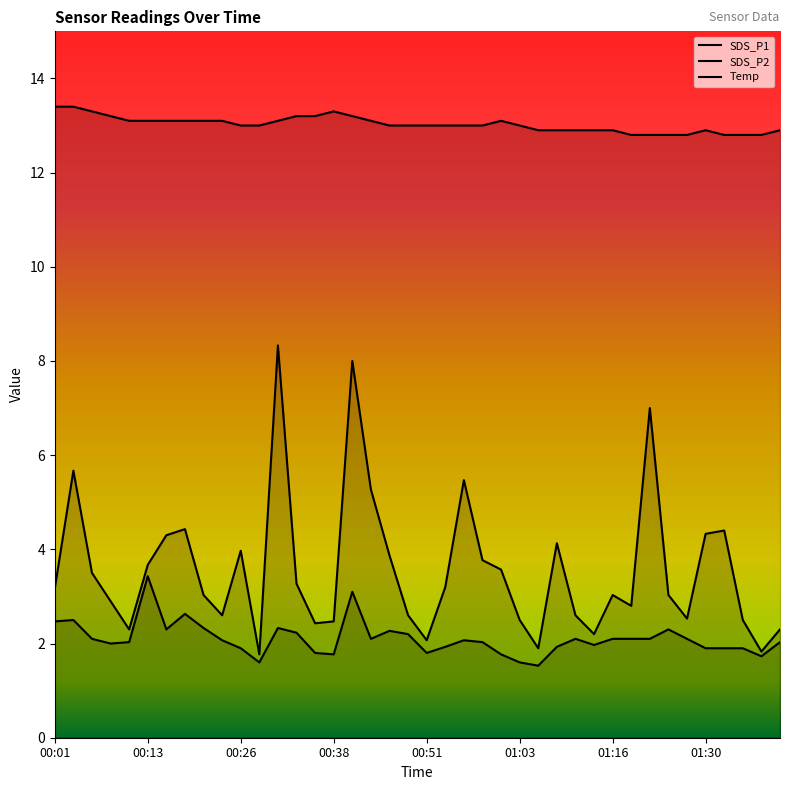

What is the highest value of the SDS_P1 series?

8.3